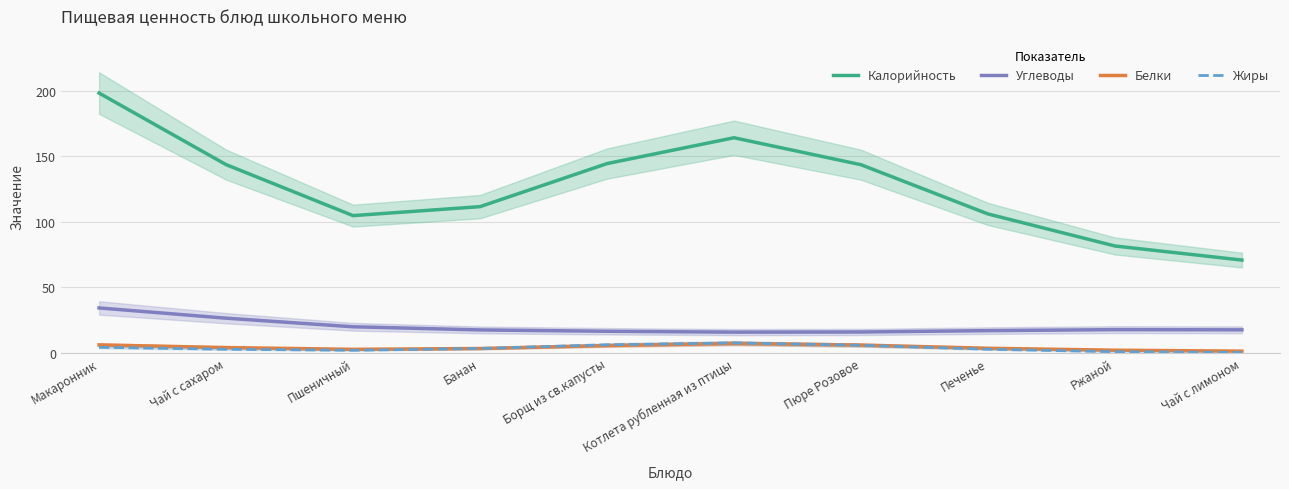

Does the chart display data point markers on the line(s)?

No